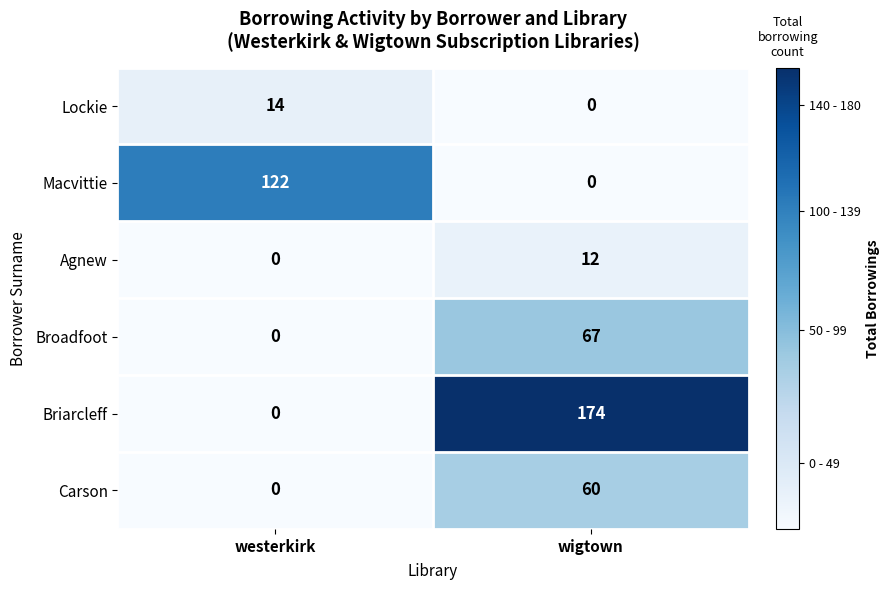

Reading left to right, transcribe all the data shown in this chart.

Lockie: 14	0
Macvittie: 122	0
Agnew: 0	12
Broadfoot: 0	67
Briarcleff: 0	174
Carson: 0	60